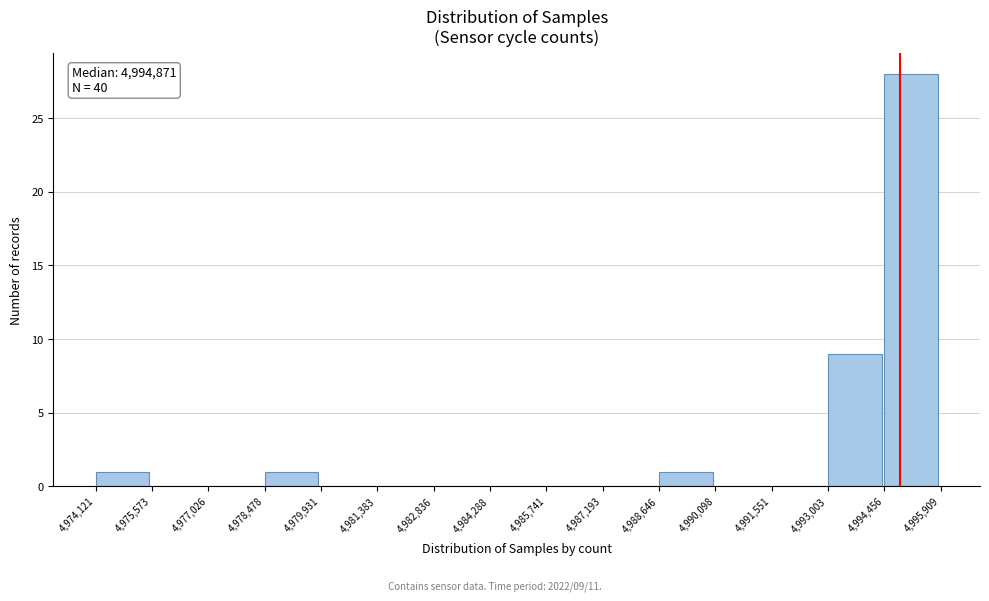

Over which range of the x-axis is the bar tallest?

4,994,456 to 4,995,909